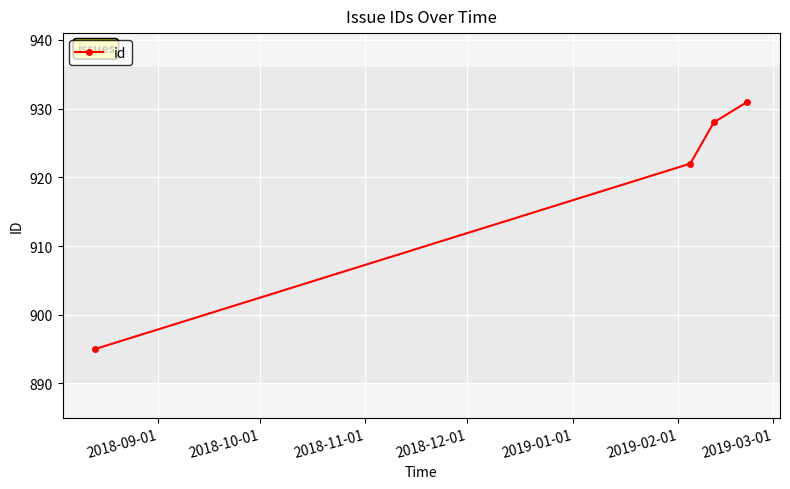

What is the average value?

919